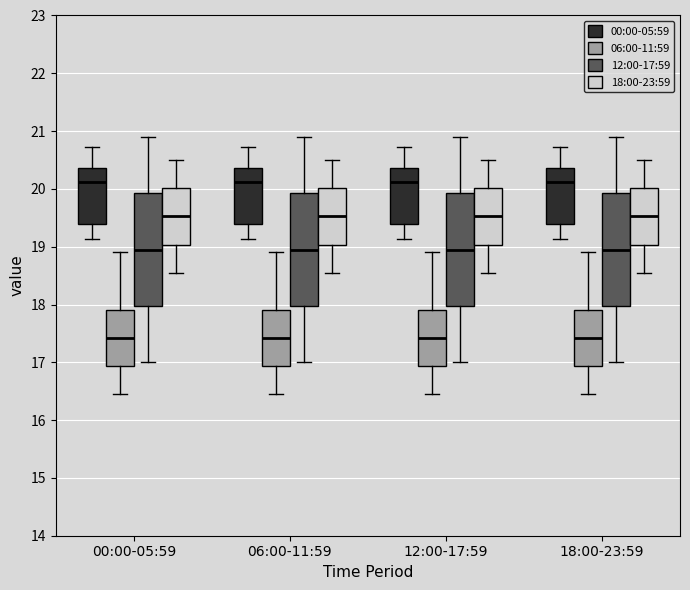

Where is the upper edge of the box for 06:00-11:59 (12:00-17:59) on the y-axis? The values are not printed on the chart, so give them approximately, as read against the axis.

19.9